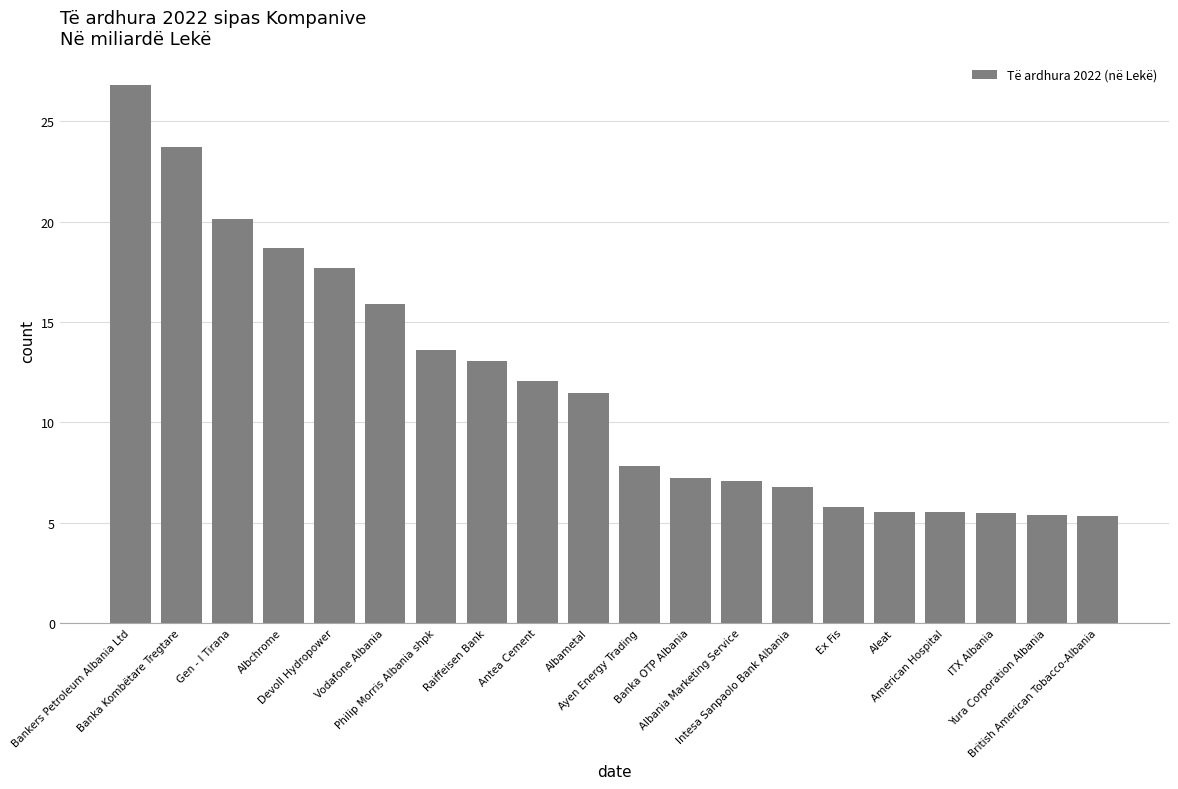

What is the minimum value shown in the chart?

5.3